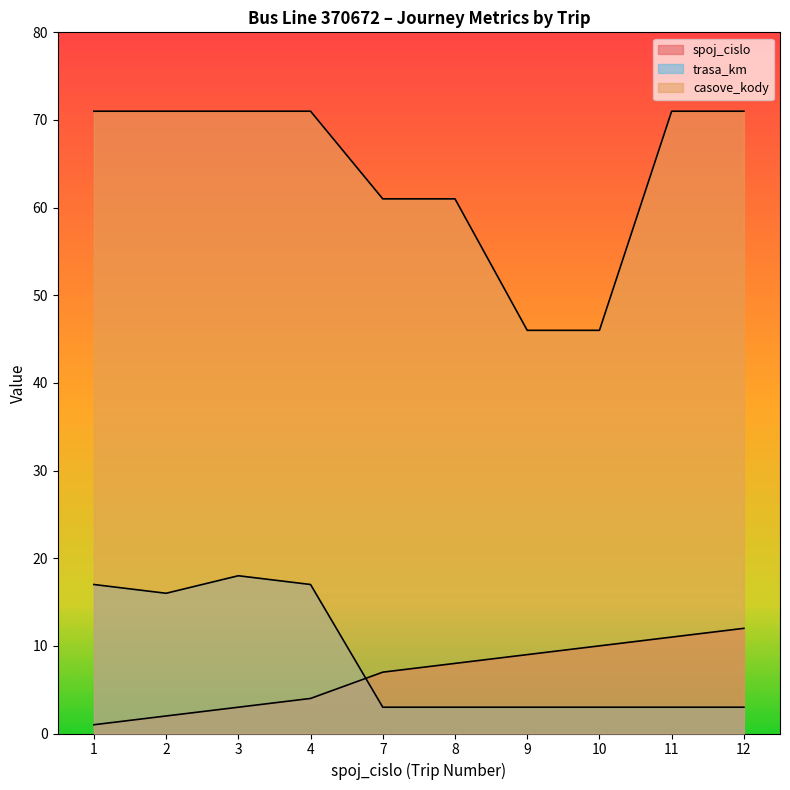

Which series has the widest spread of values?

casove_kody